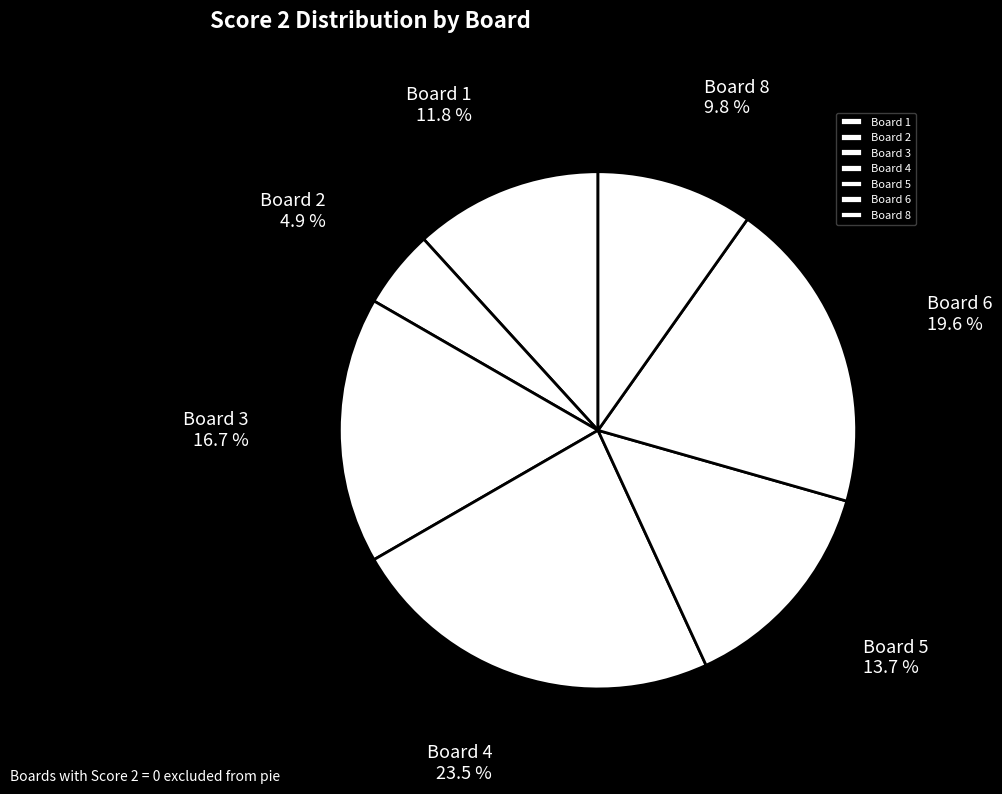

What percentage is the Board 1 slice, to the nearest percent?

12%